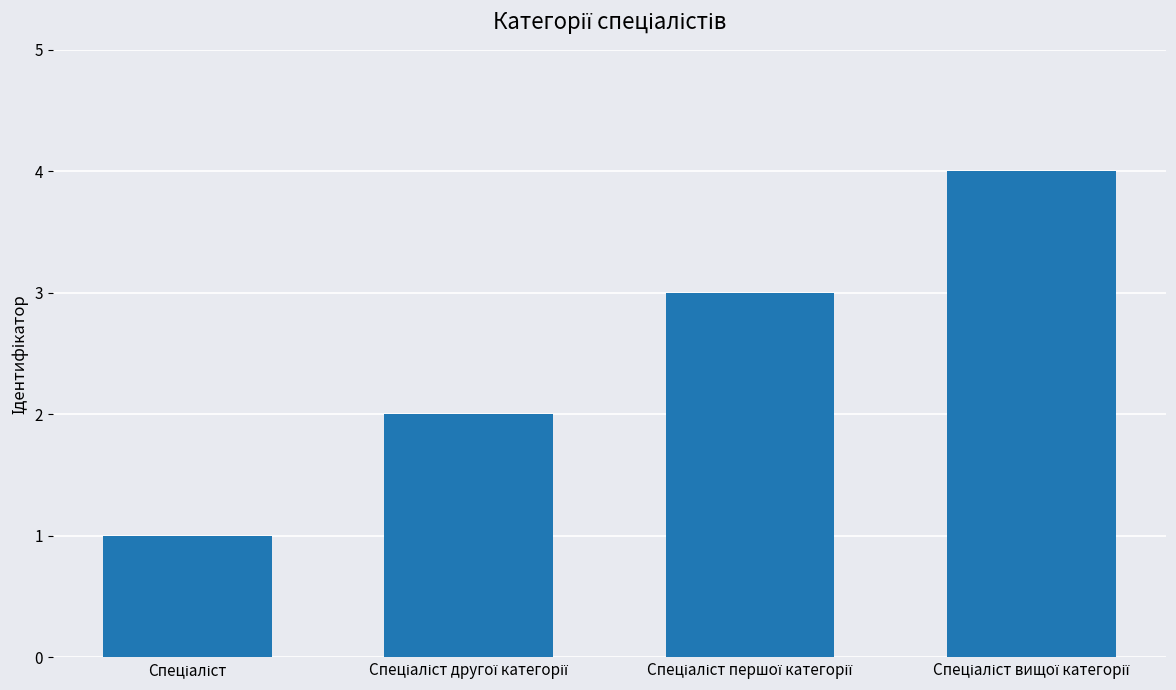

What is the sum of all values?

10